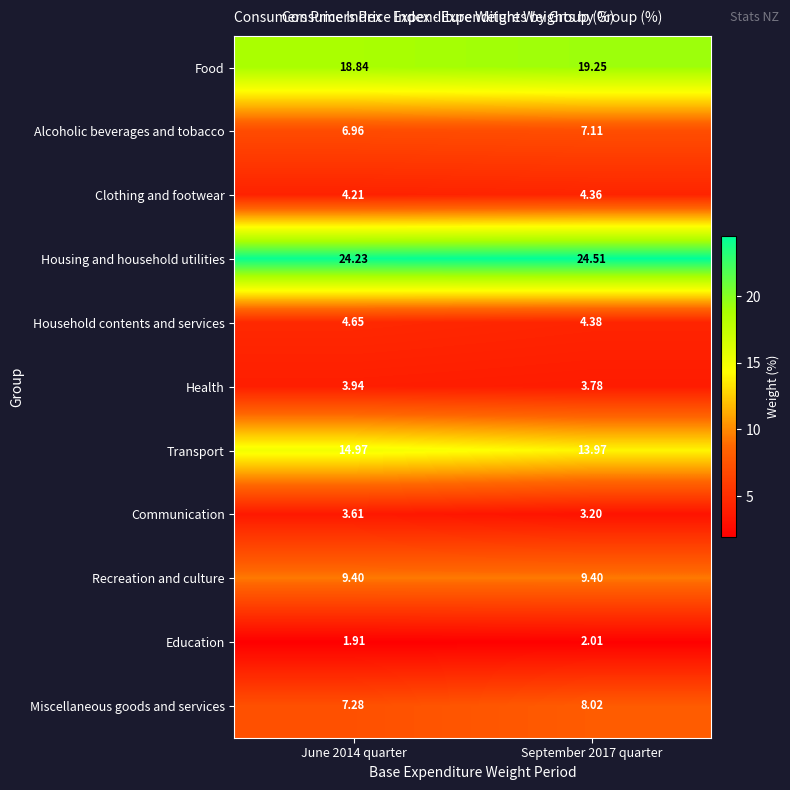

List the series in order of their peak value, highest first.

Housing and household utilities, Food, Transport, Recreation and culture, Miscellaneous goods and services, Alcoholic beverages and tobacco, Household contents and services, Clothing and footwear, Health, Communication, Education